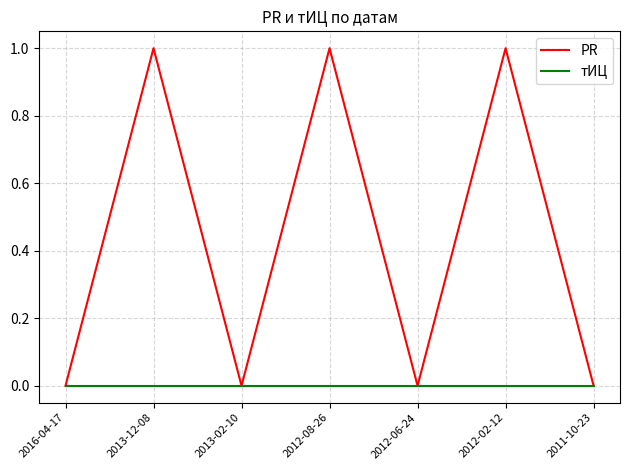

At 2013-12-08, list the series in order from largest to smallest.

PR, тИЦ